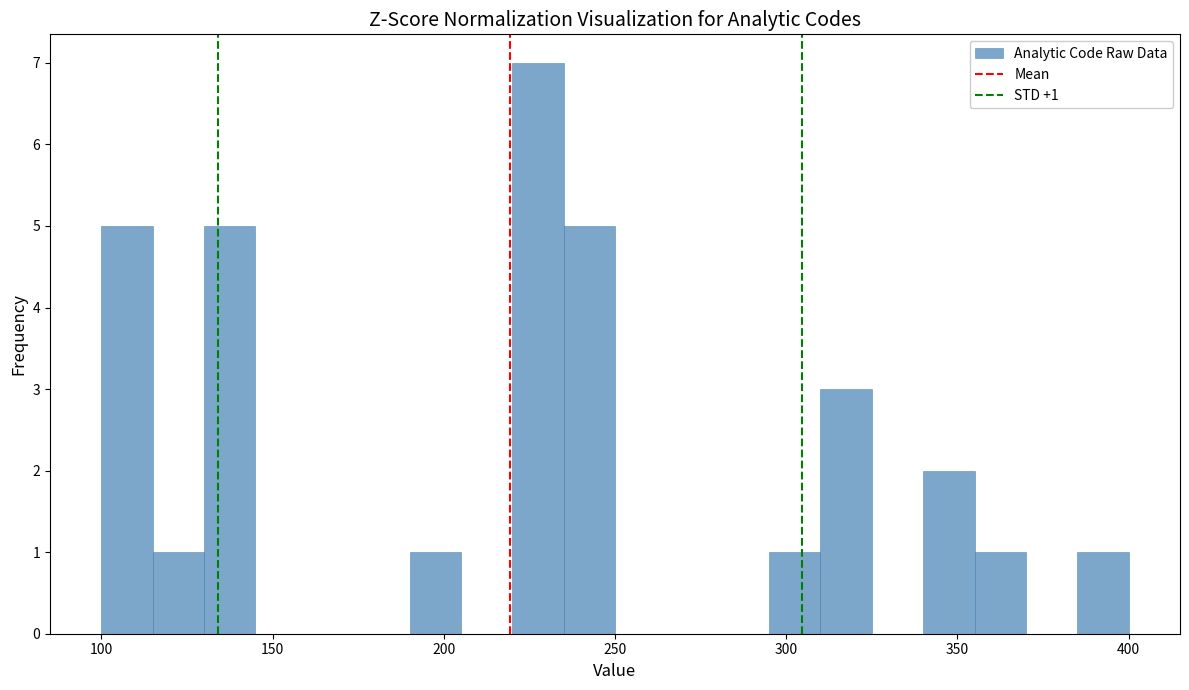

Read against the x-axis, roughly where is the centre of the tallest bar?

230